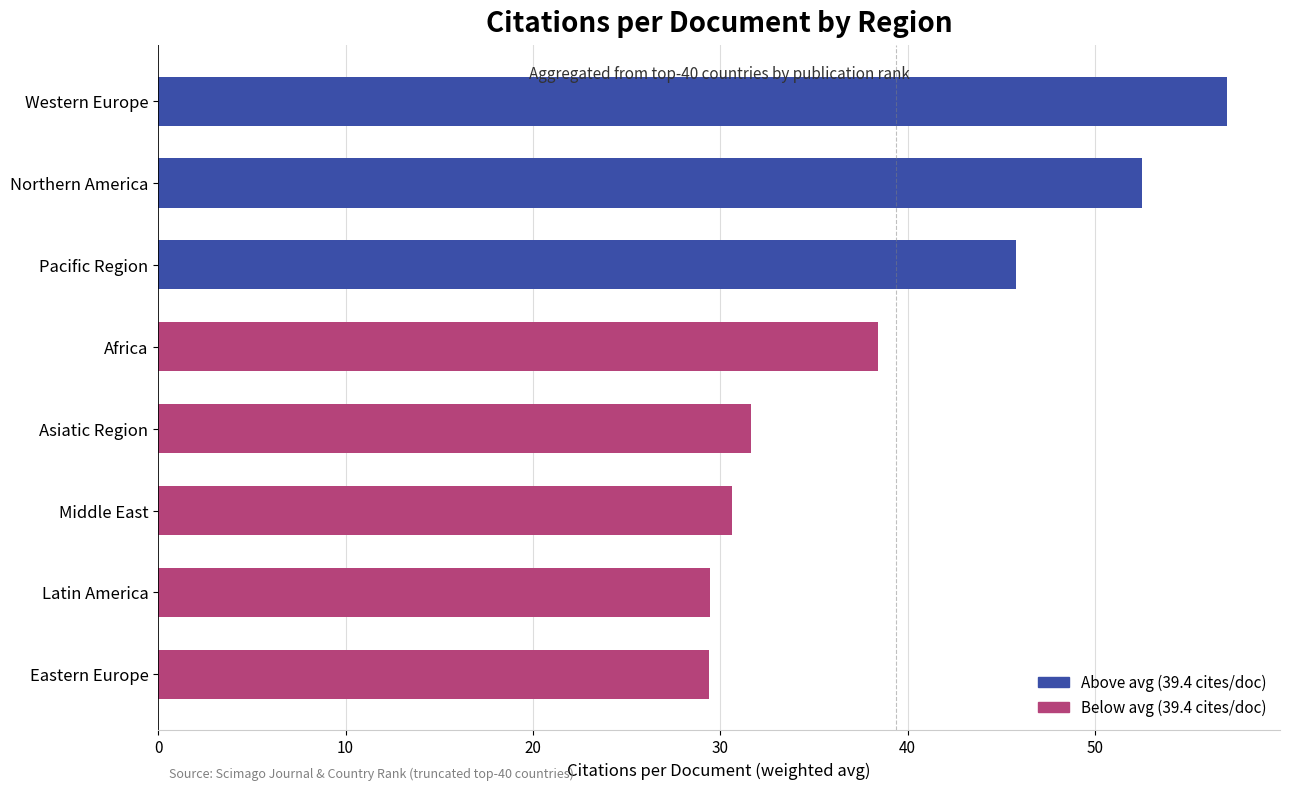

The value at Northern America is 52.5. True or false?

True